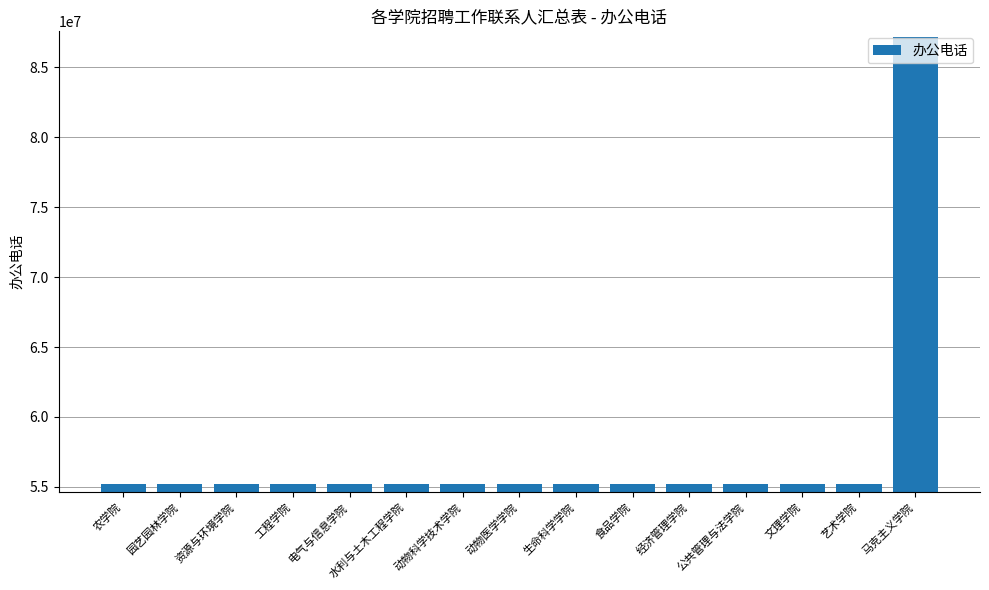

At which category does the chart reach its peak across all series?

马克主义学院